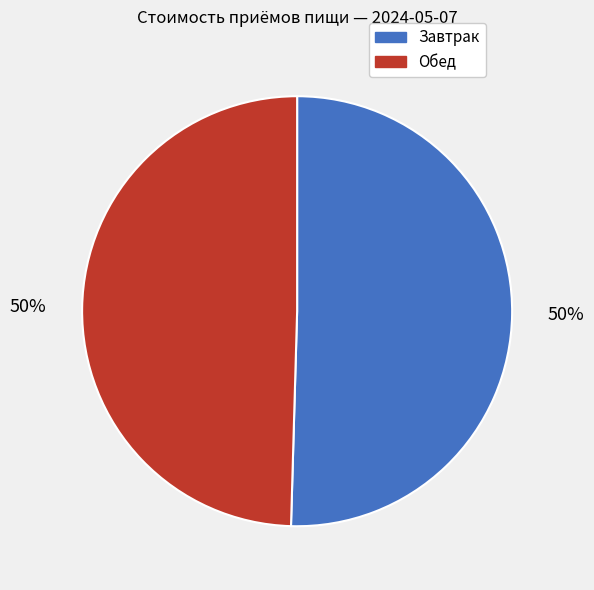

To the nearest percent, what is the average slice percentage?

50%